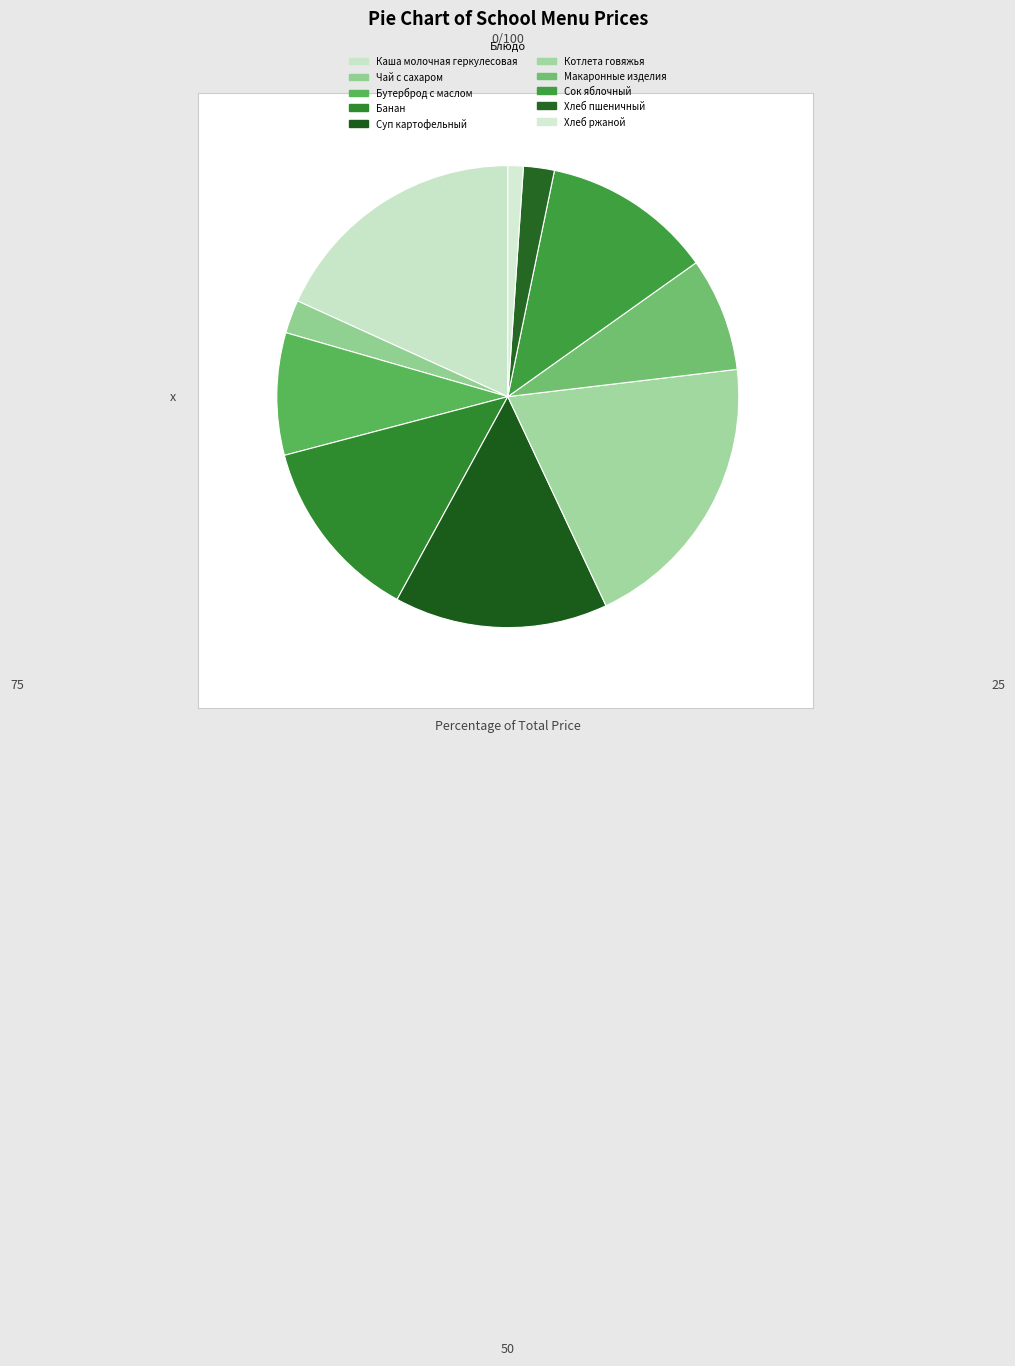

Which category has the smallest portion of the pie?

Хлеб ржаной